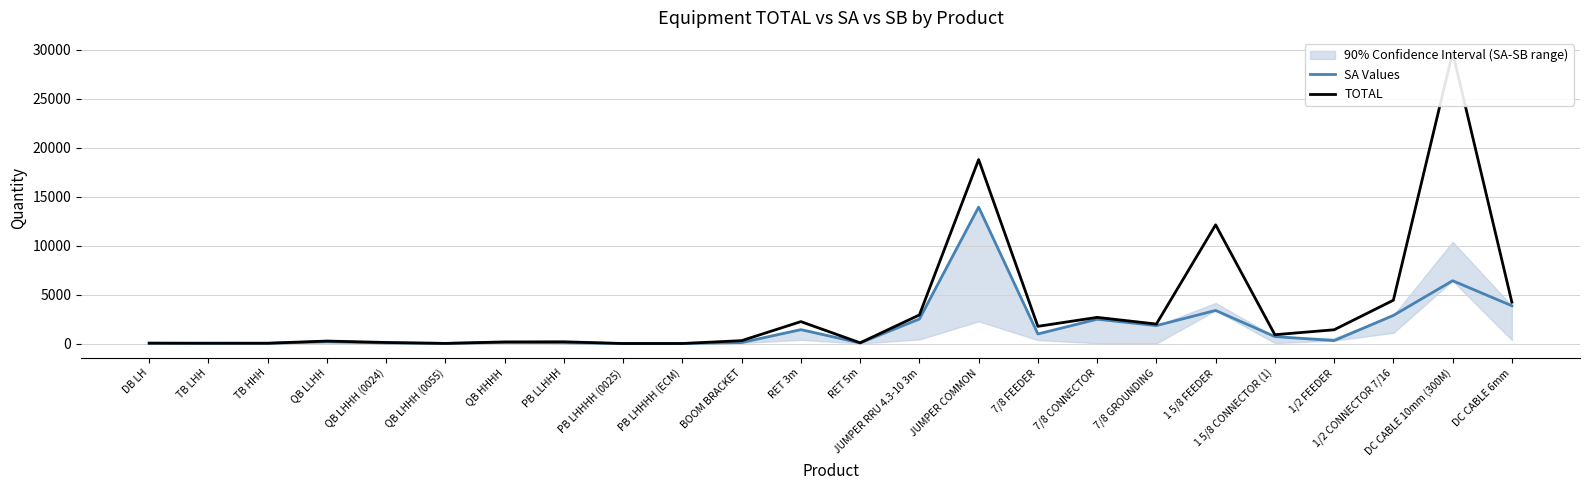

In SA Values, how many points are lower than both neighbors (excluding endpoints)?

7